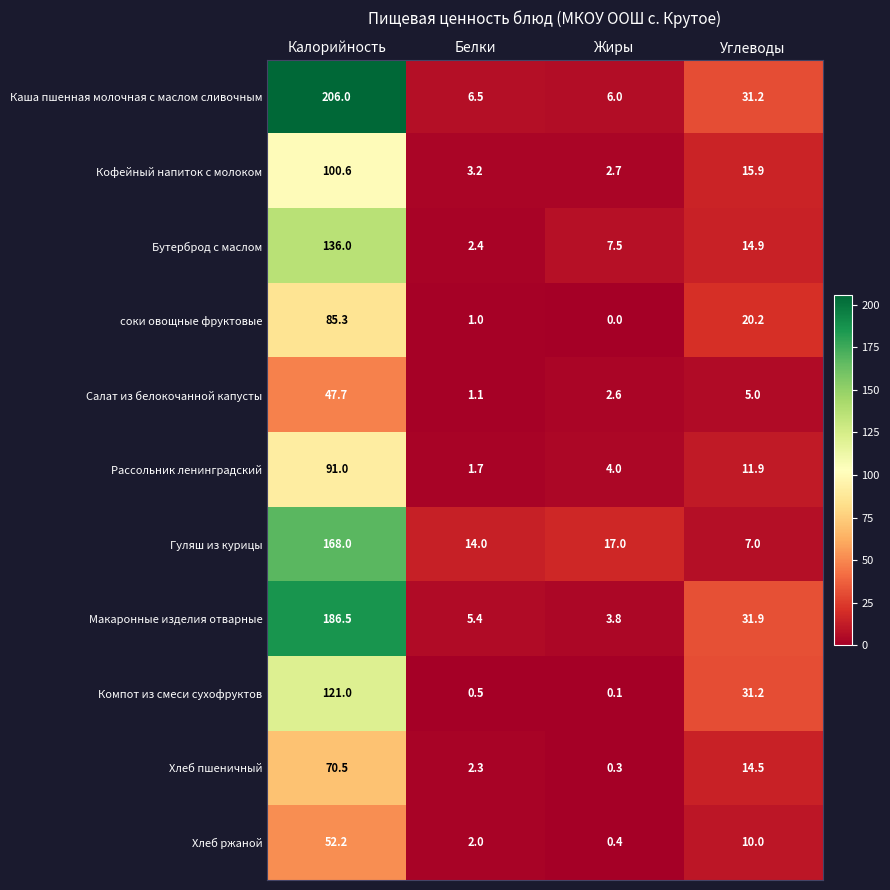

Where does the соки овощные фруктовые series first go above 20?

Калорийность